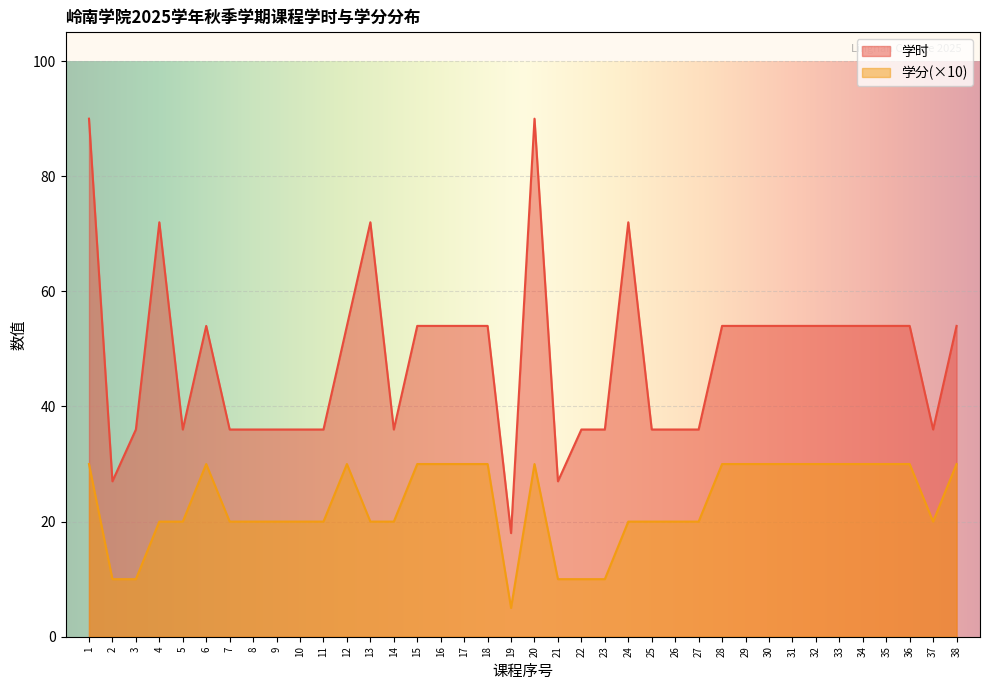

List the series in order of their overall mean, lowest first.

学分(×10), 学时